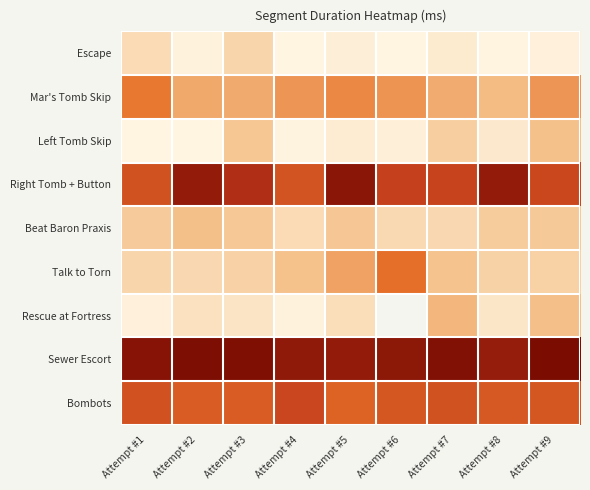

List the labels in order of Bombots value, largest first.

Attempt #4, Attempt #1, Attempt #7, Attempt #6, Attempt #9, Attempt #8, Attempt #2, Attempt #3, Attempt #5